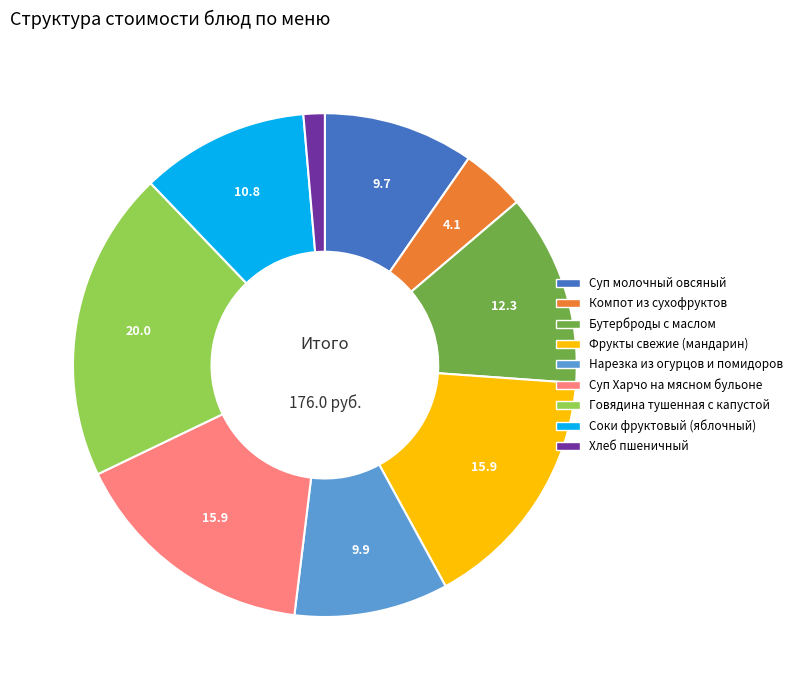

Is it true that Нарезка из огурцов и помидоров is 1% of the pie?

False